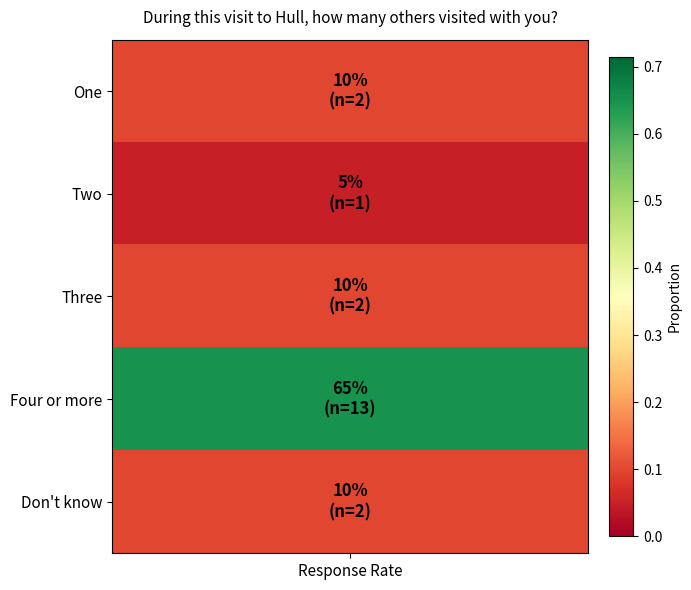

The chart shows a value of 0.1 at One. True or false?

False